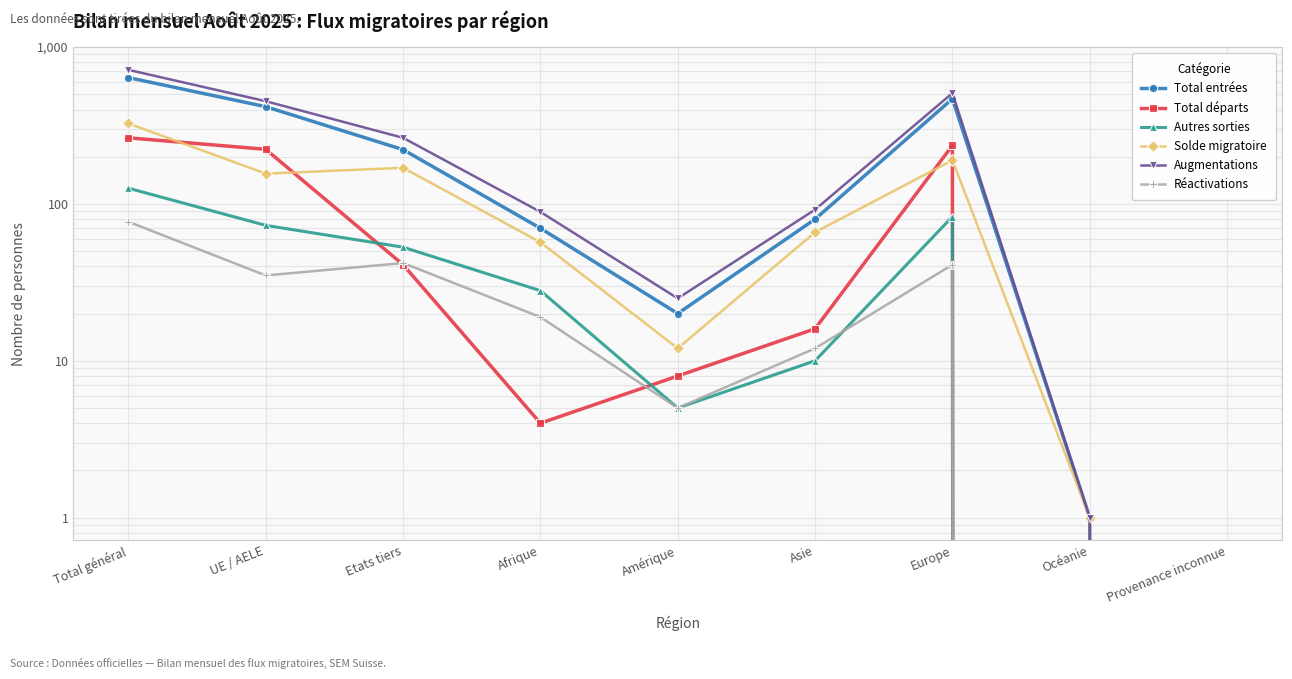

Where does the Autres sorties series first go above 28?

Total général